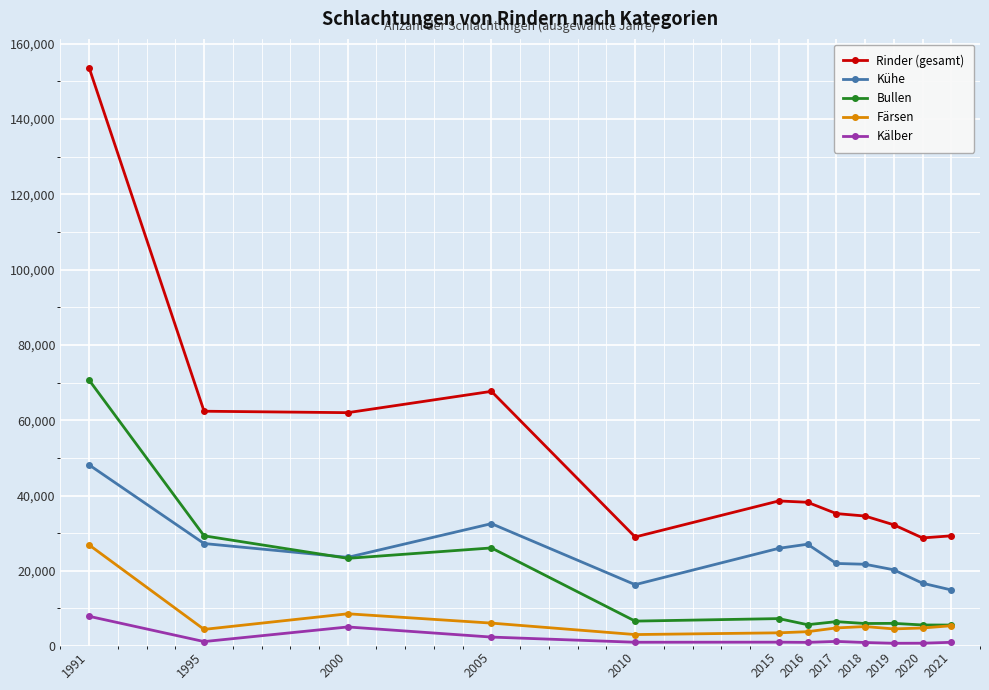

True or false: Rinder (gesamt) and Kühe intersect in this chart.

False